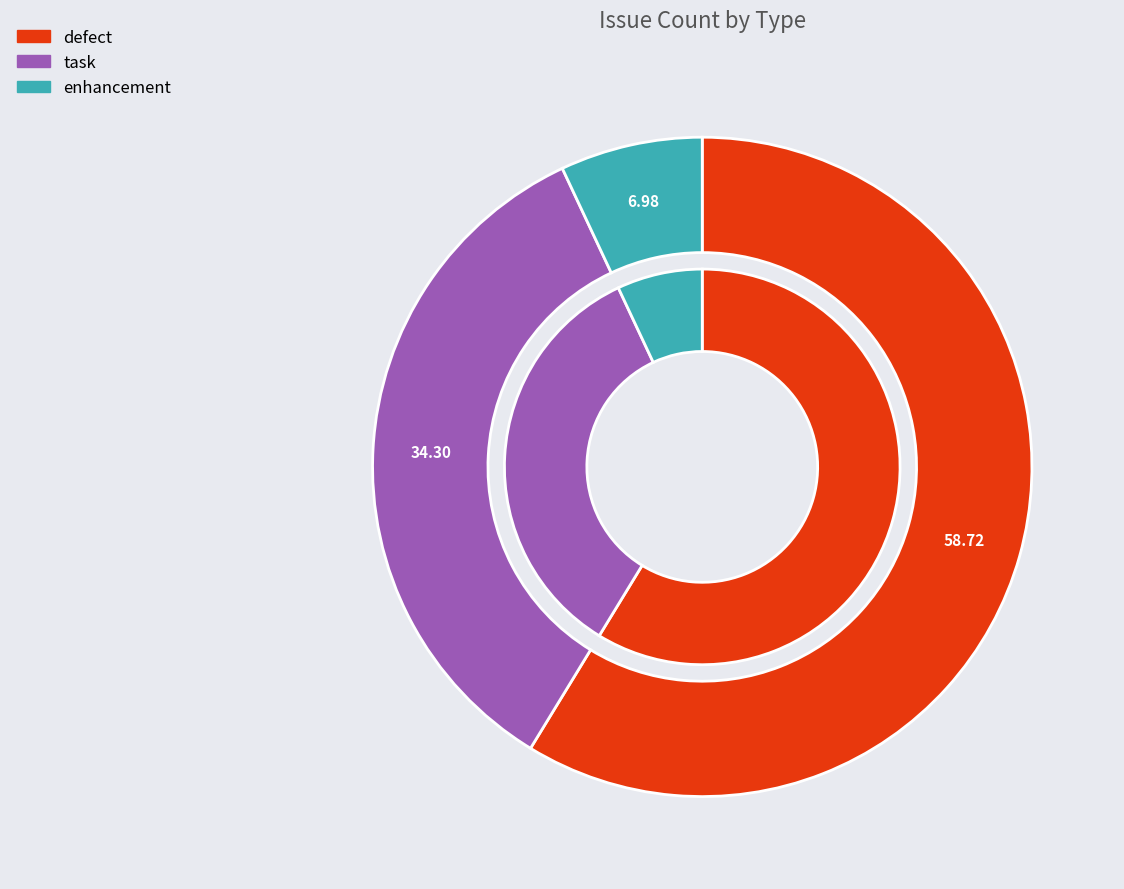

To the nearest percent, what percentage of the pie is defect?

59%